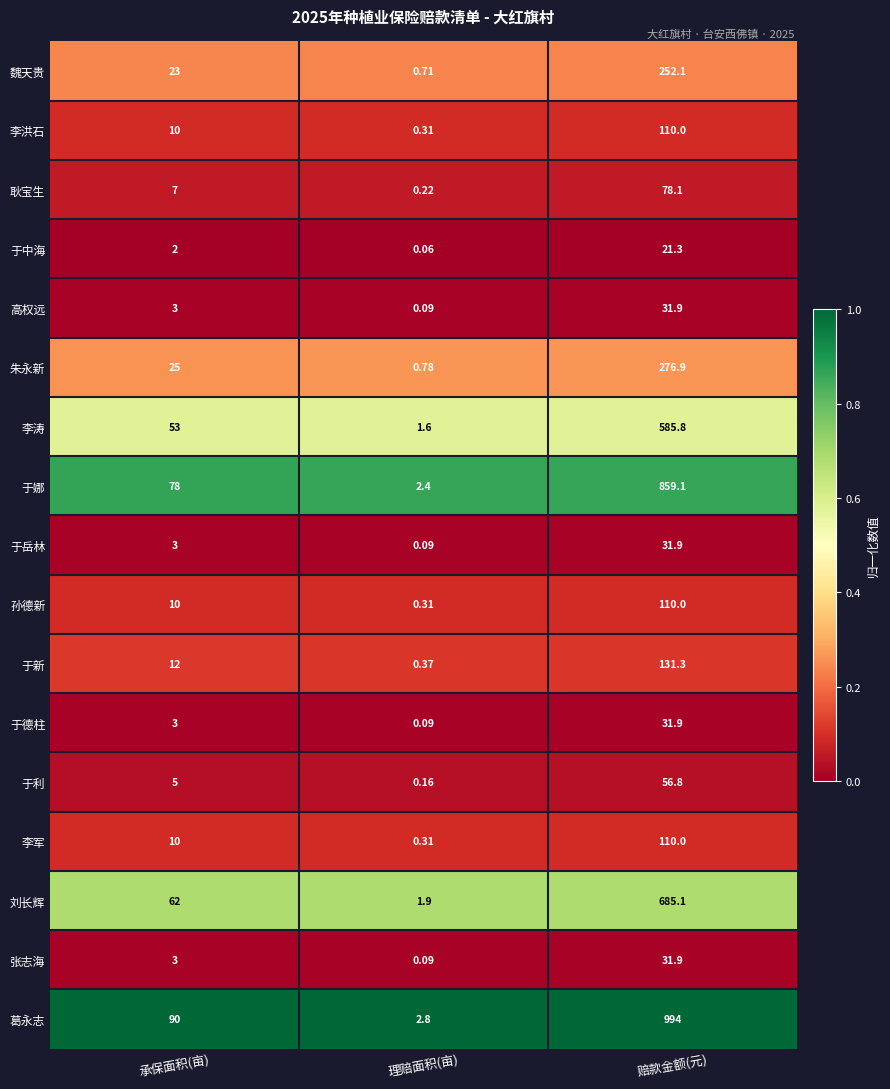

Rank the categories by 魏天贵 value from highest to lowest.

赔款金额(元), 承保面积(亩), 理赔面积(亩)